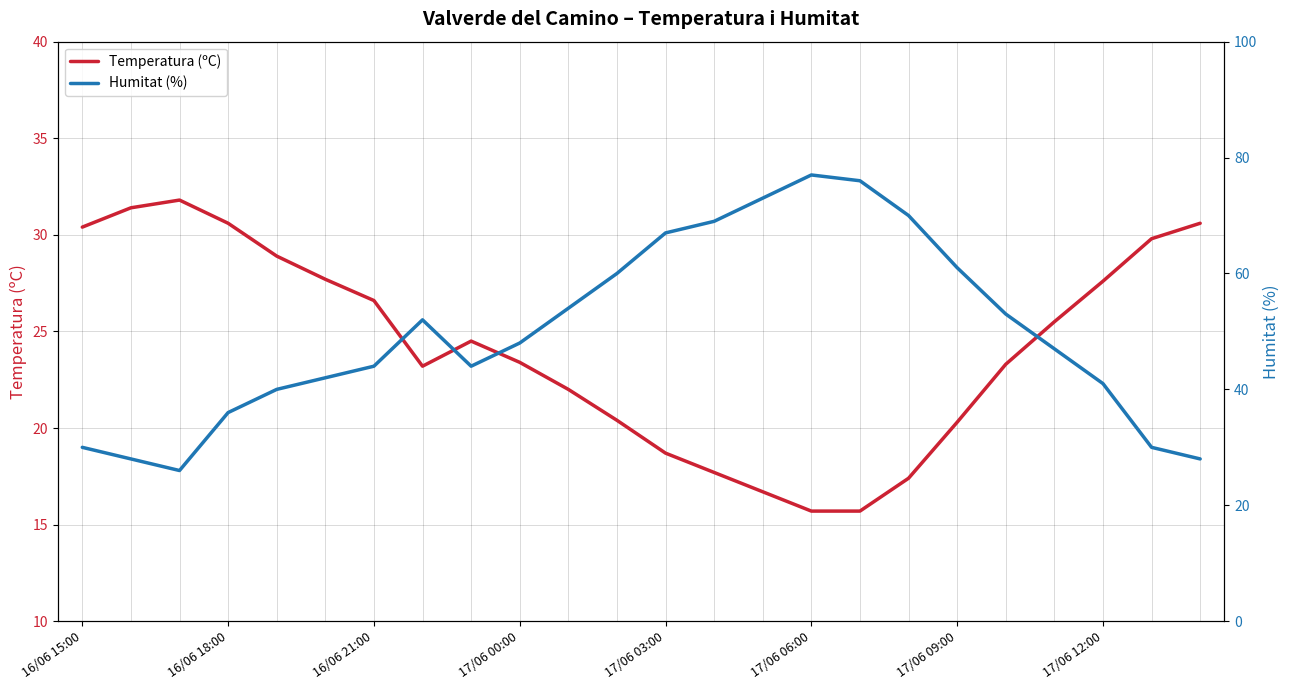

Reading left to right, list all the values displayed in this chart.

Temperatura (ºC): 30.4	31.4	31.8	30.6	28.9	27.7	26.6	23.2	24.5	23.4	22.0	20.4	18.7	17.7	16.7	15.7	15.7	17.4	20.3	23.3	25.5	27.6	29.8	30.6
Humitat (%): 30.0	28.0	26.0	36.0	40.0	42.0	44.0	52.0	44.0	48.0	54.0	60.0	67.0	69.0	73.0	77.0	76.0	70.0	61.0	53.0	47.0	41.0	30.0	28.0